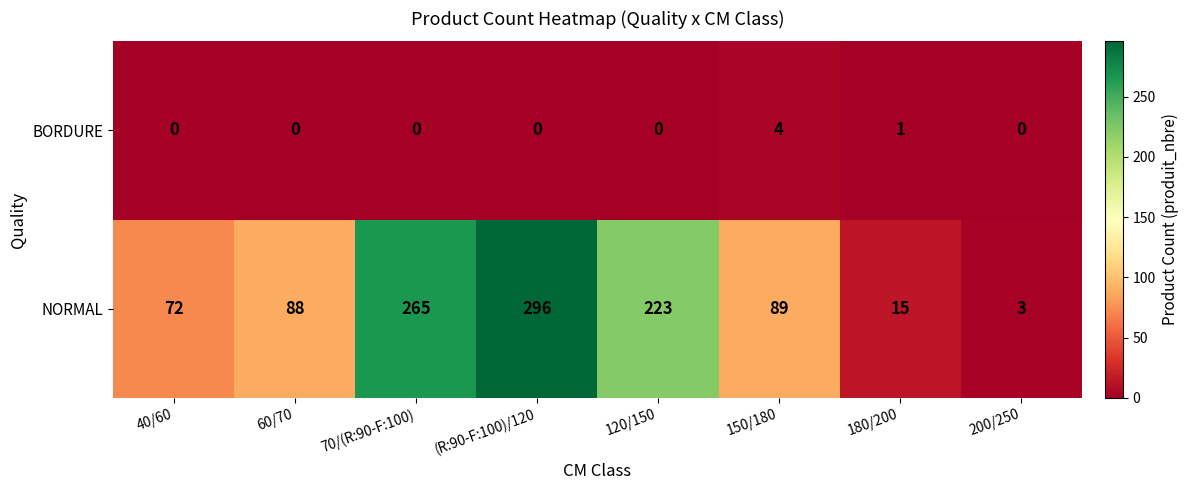

What is the difference between the NORMAL values at (R:90-F:100)/120 and 200/250?

293